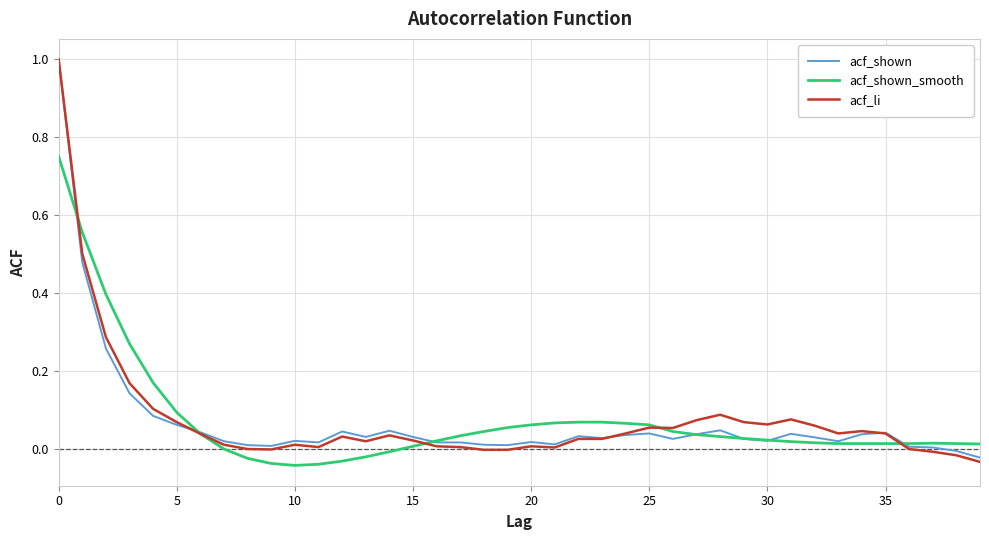

Does the chart display data point markers on the line(s)?

No